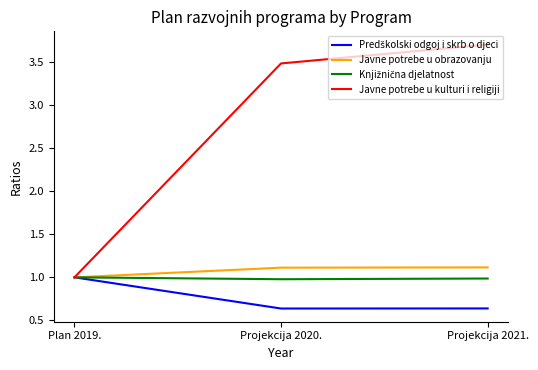

What position from the right is Projekcija 2021.?

1